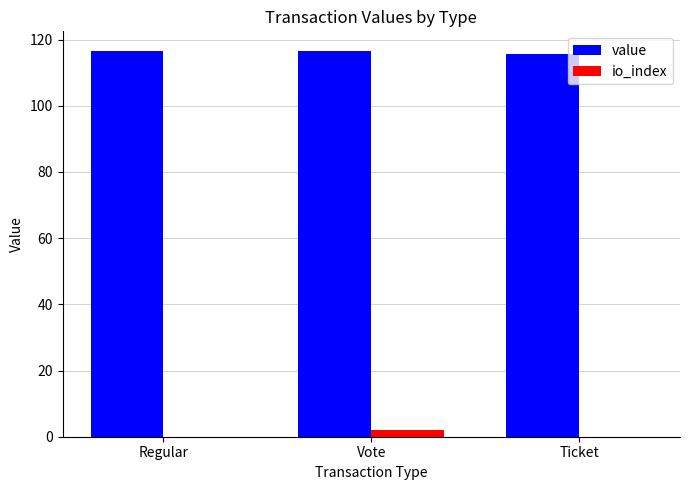

What is the maximum value shown in the chart?

116.6